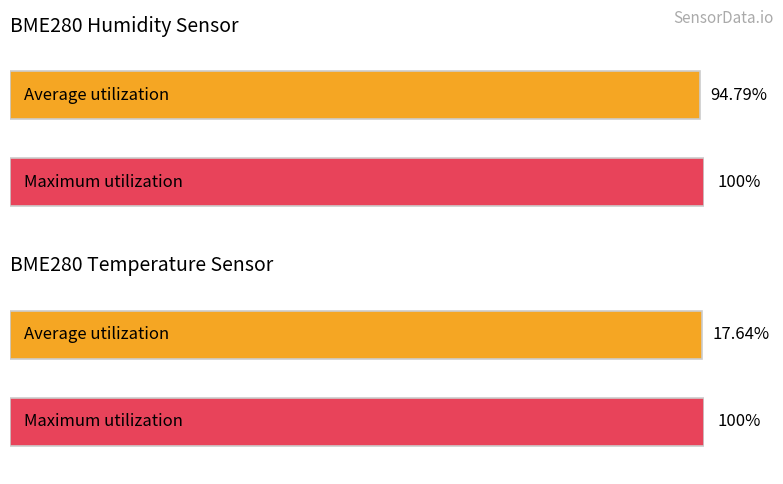

Rank the series by their average value, from lowest to highest.

BME280_temperature, BME280_humidity